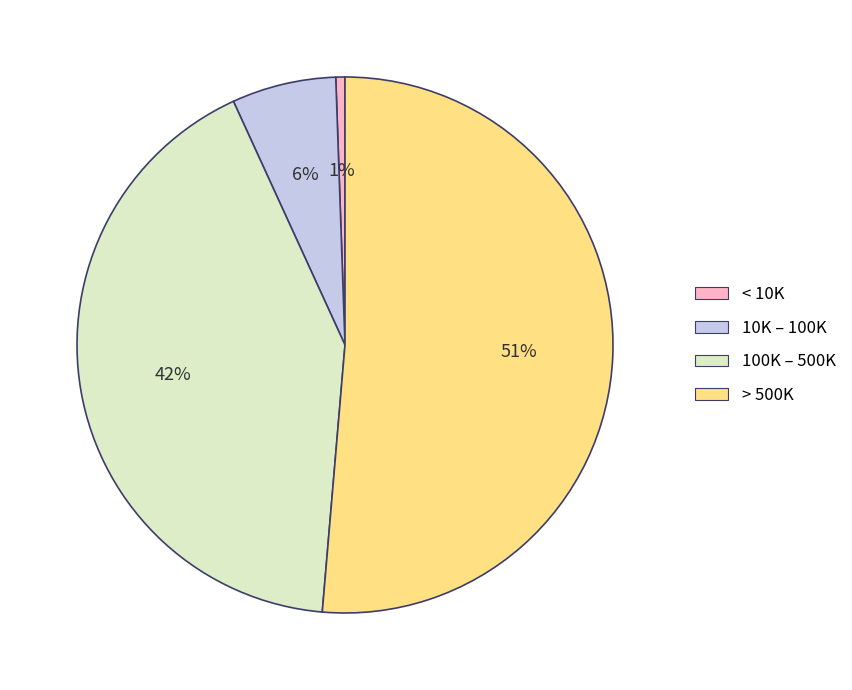

Does any single category account for the majority?

Yes